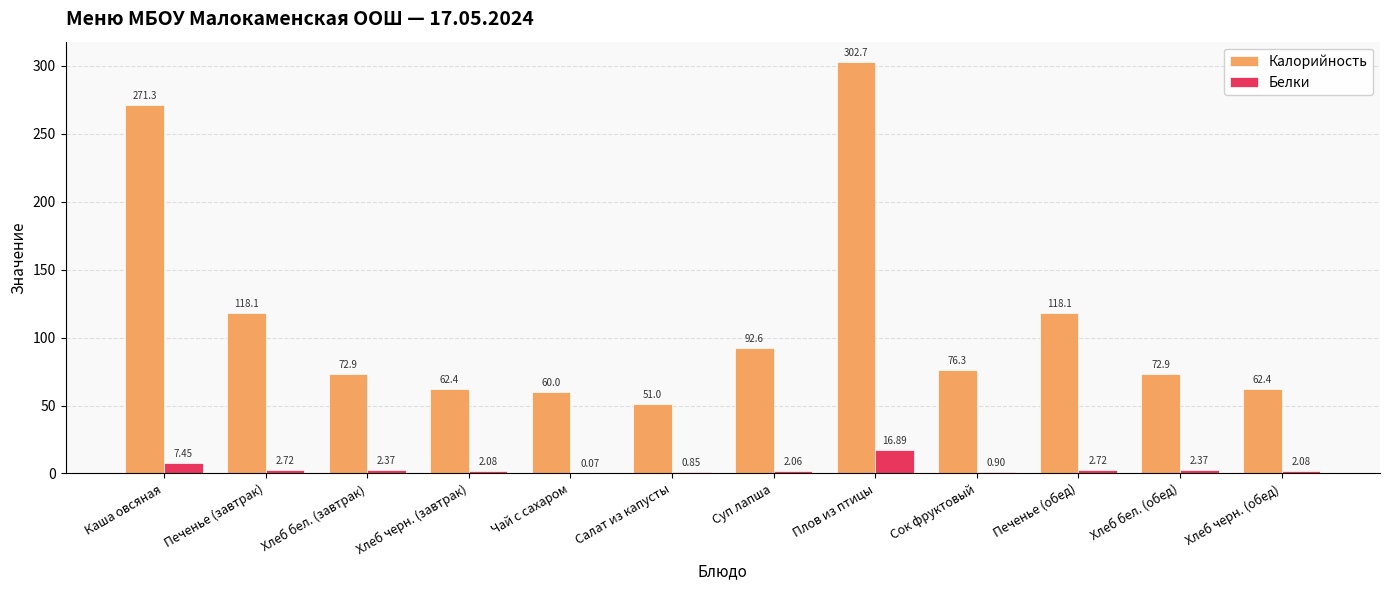

Between Каша овсяная and Плов из птицы, which series saw the biggest shift?

Калорийность